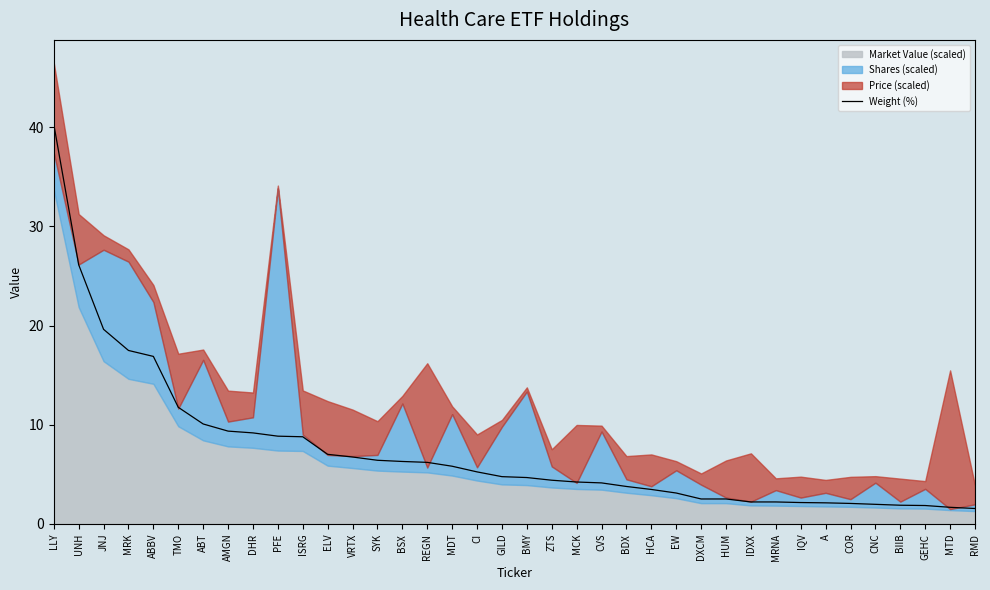

What is the ratio of the value at ISRG to the value at REGN?

1.4